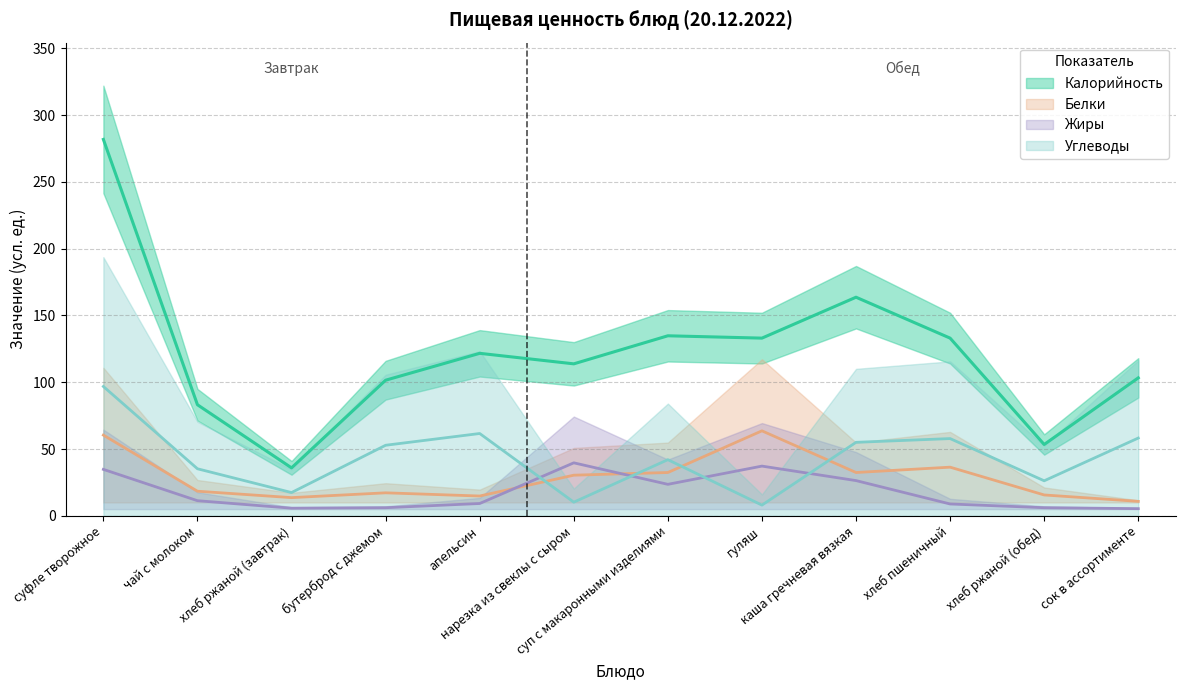

How many interior local peaks does the Углеводы series have?

3